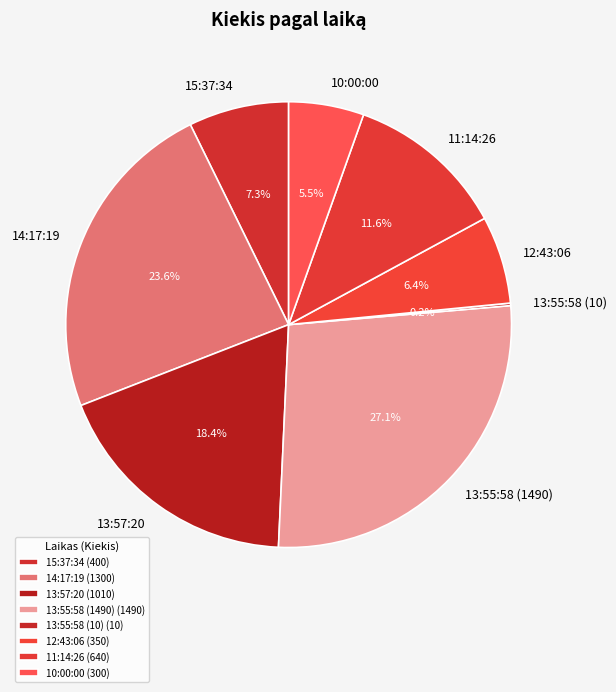

Does 10:00:00 represent more than half of the total?

No